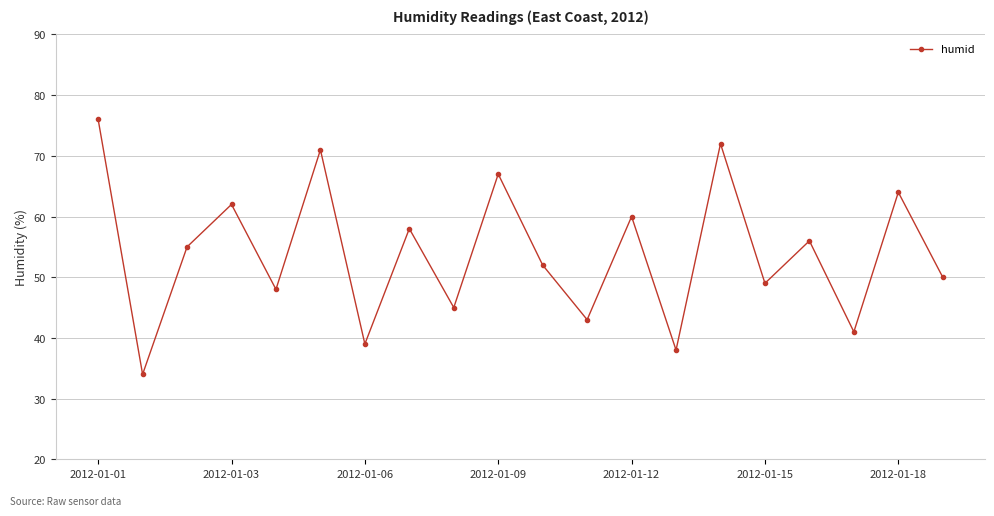

What is the difference between the maximum and minimum values?

42